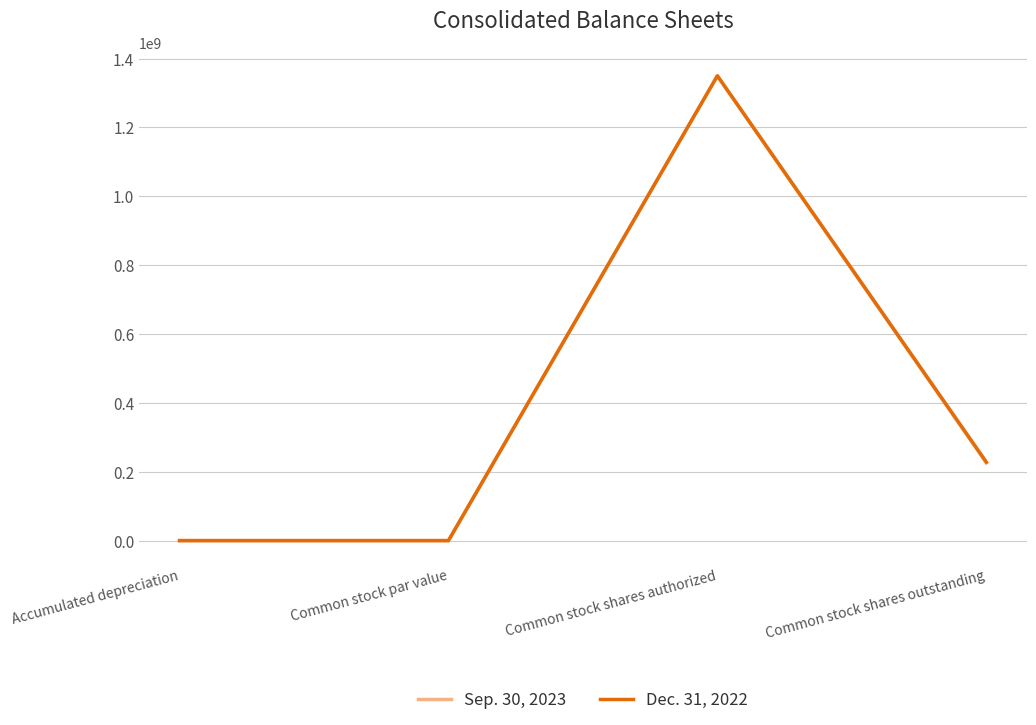

List the series in order of their overall mean, lowest first.

Sep. 30, 2023, Dec. 31, 2022